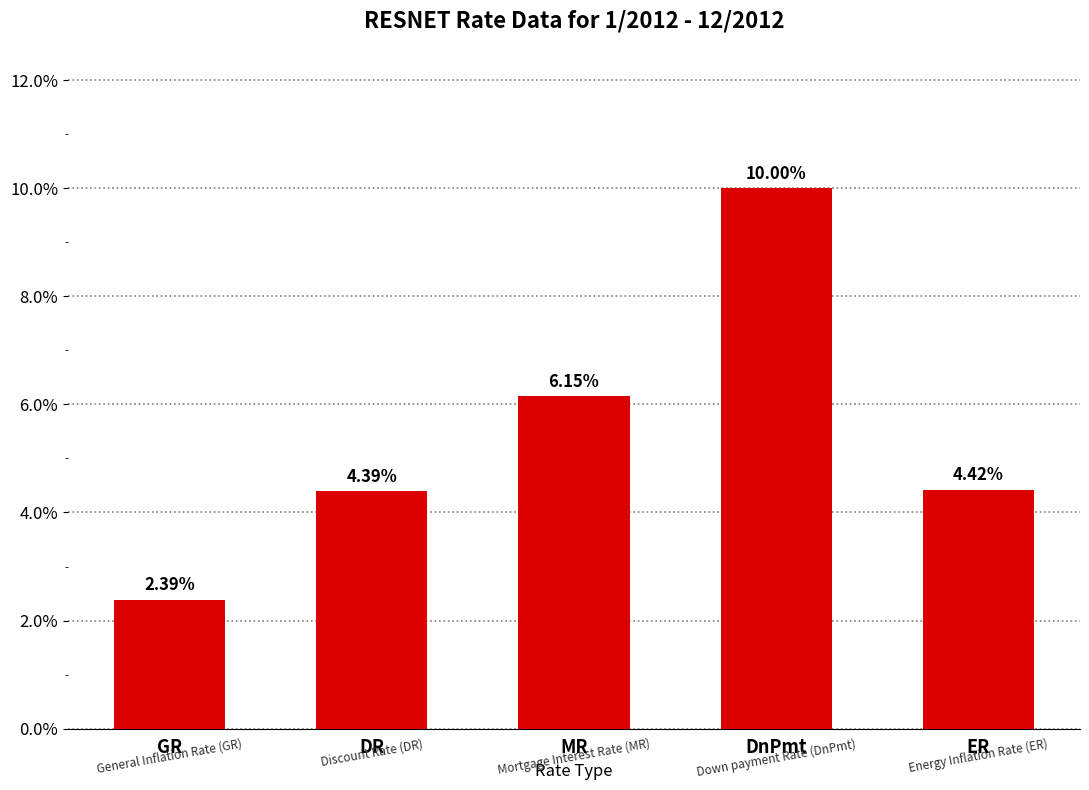

Rank the categories by value from lowest to highest.

GR, DR, ER, MR, DnPmt